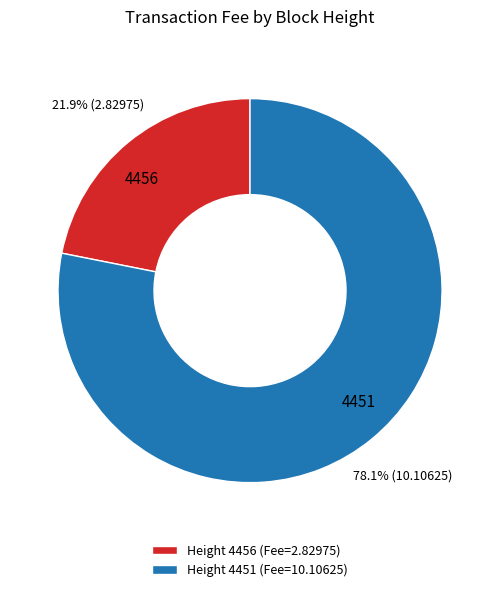

How many segments does this pie chart have?

2